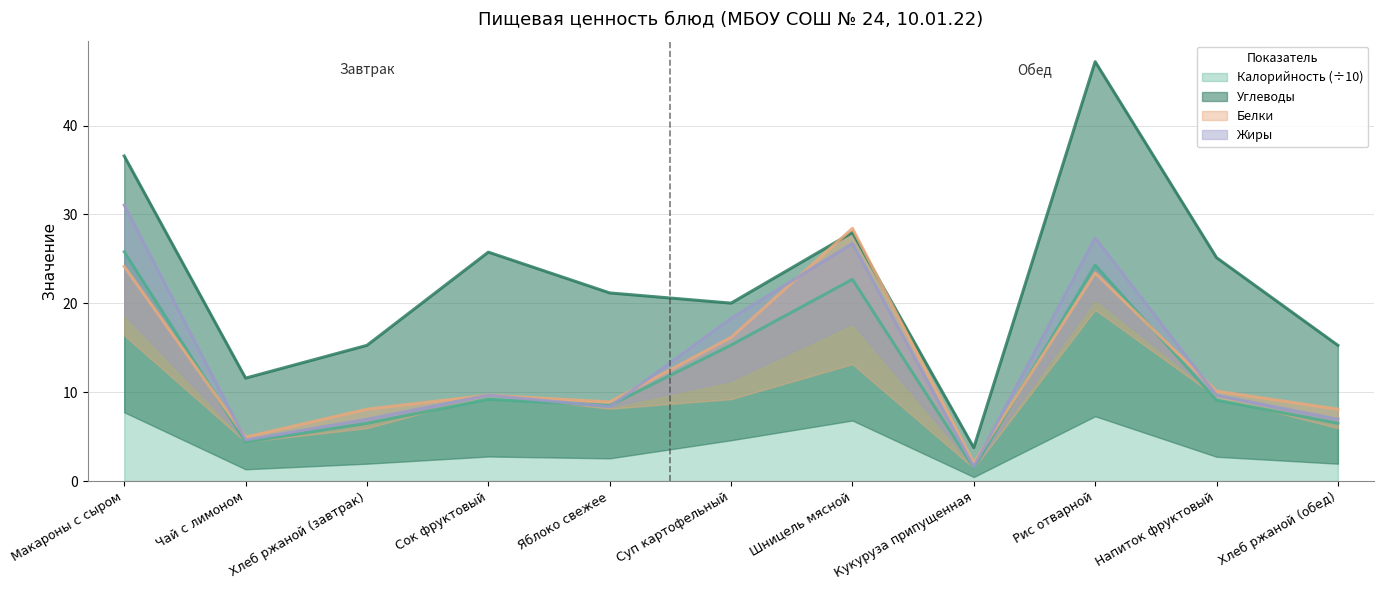

Is it true that Калорийность equals 39.5 at Шницель мясной?

False